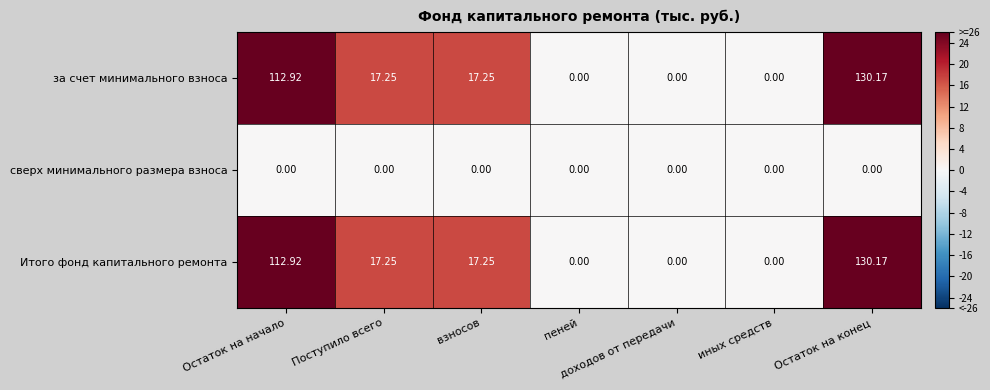

At which category is the sum across all series the highest?

Остаток на конец